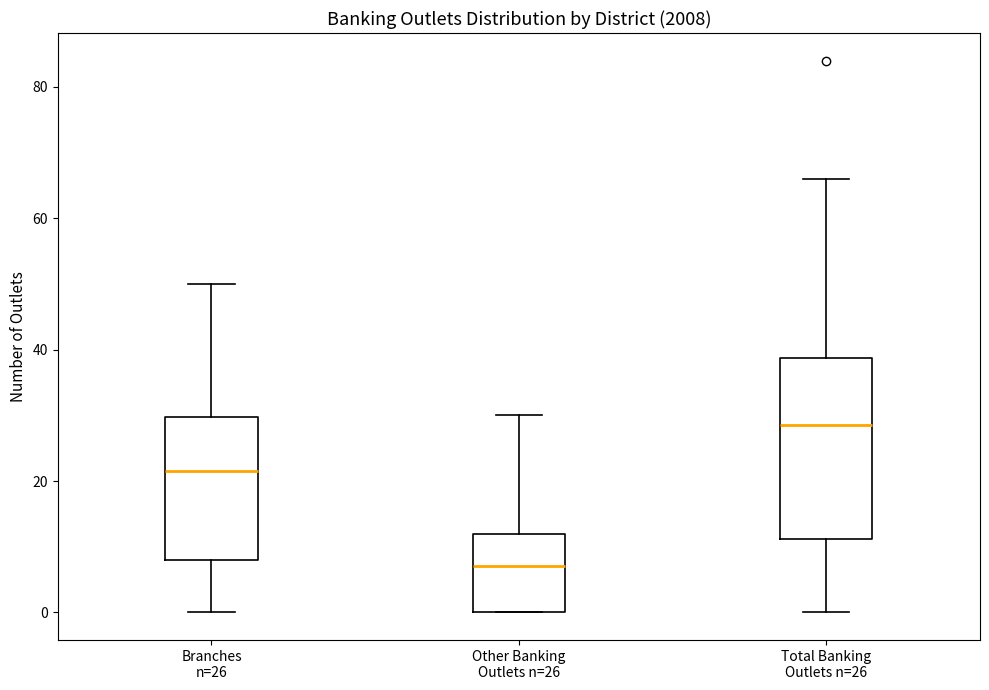

Comparing the boxes themselves (not the whiskers), which one is the tallest?

Total Banking Outlets n=26